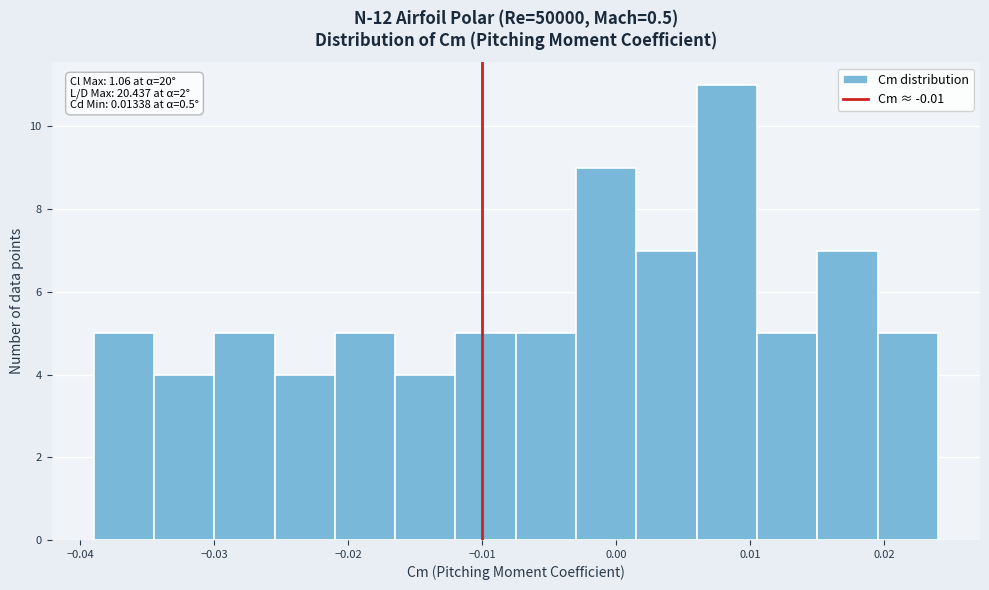

Over which range of the x-axis is the bar tallest?

0.006 to 0.011